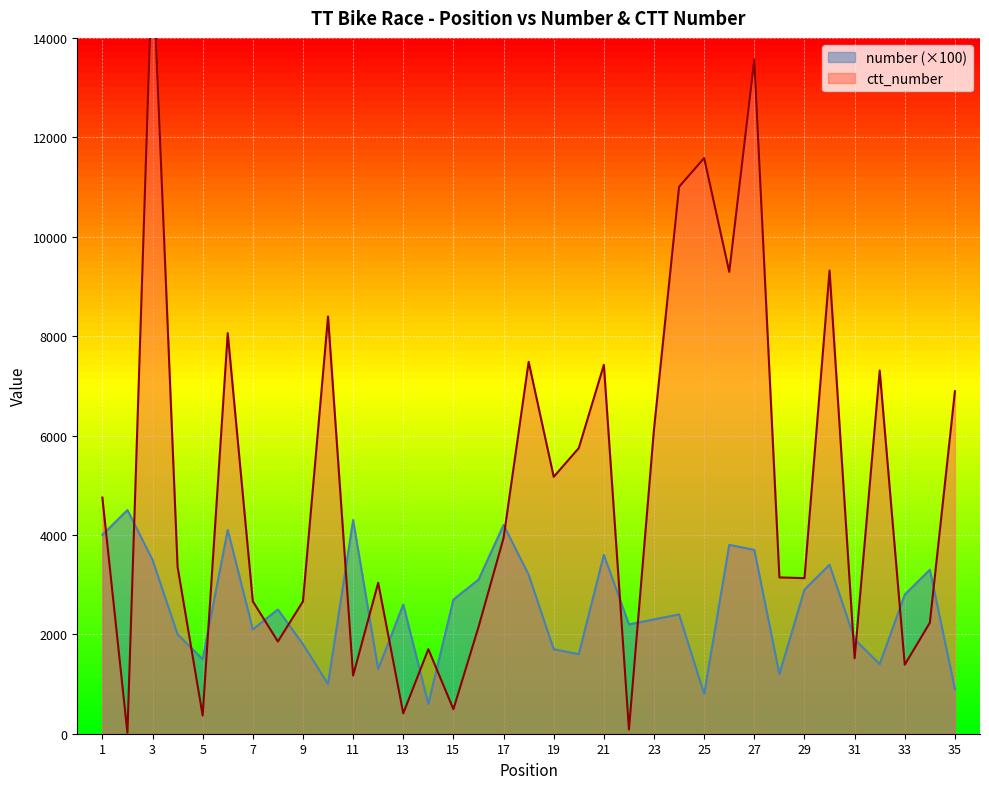

Rank the series at 2 from highest to lowest value.

number, ctt_number